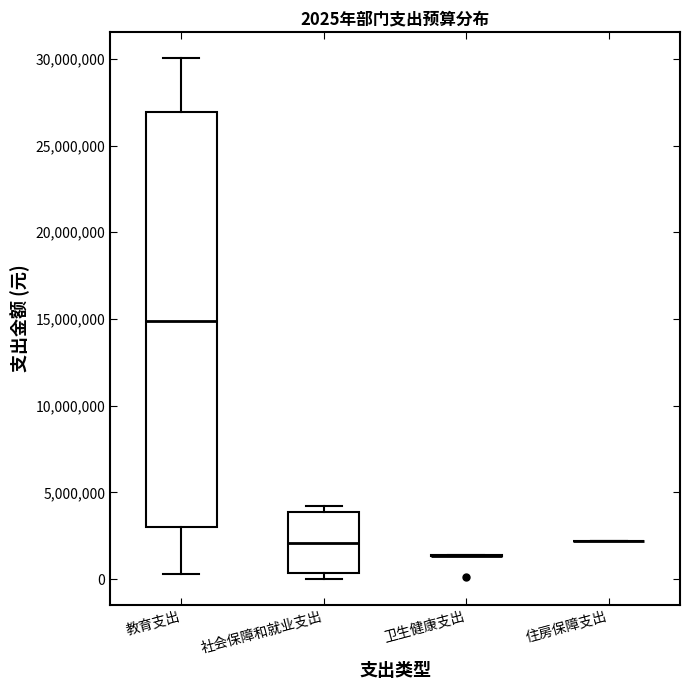

Comparing the boxes themselves (not the whiskers), which one is the tallest?

教育支出